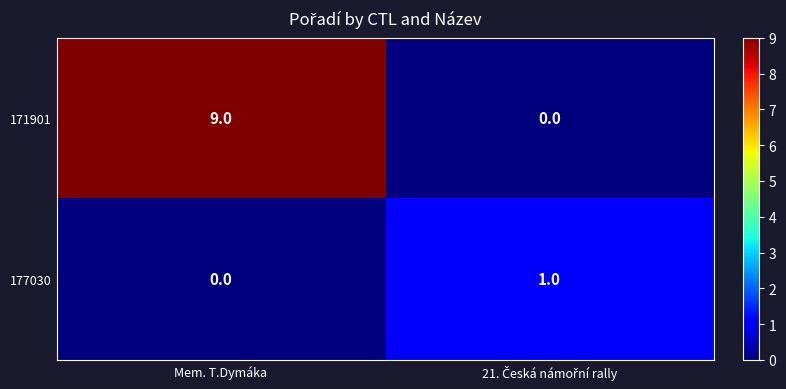

At which label does 177030 reach its minimum?

Mem. T.Dymáka